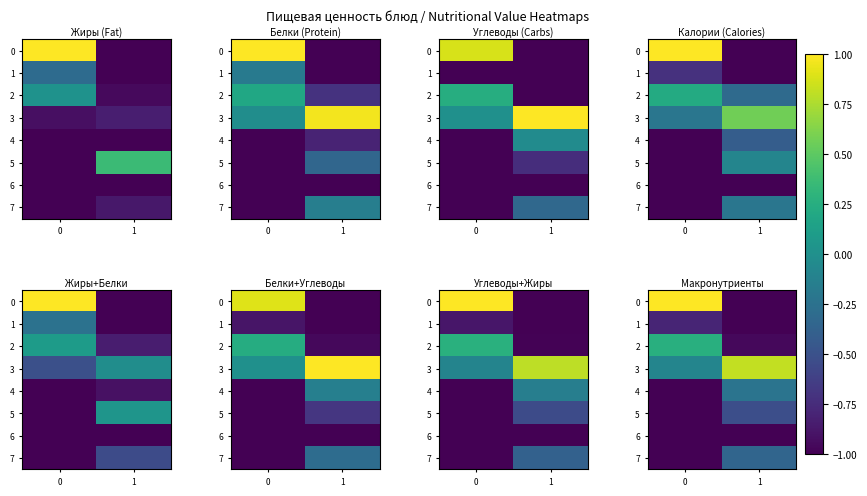

How many 5 values are between -1 and 0?

2